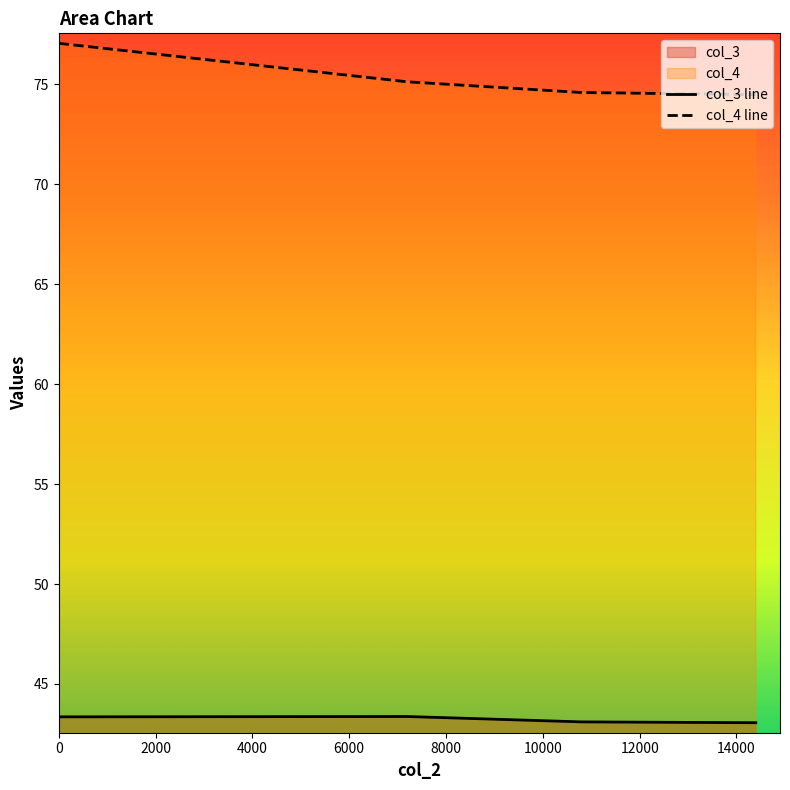

True or false: col_4 and col_3 cross at least once.

False